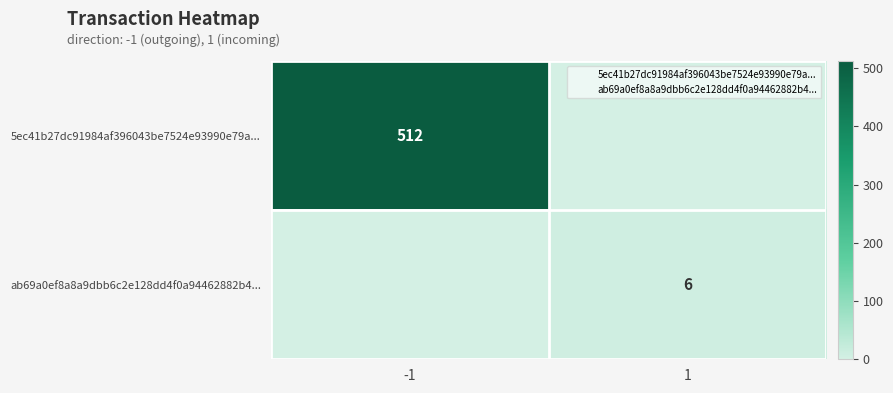

True or false: ab69a0ef8a8a9dbb6c2e128dd4f0a94462882b4... has a value of 9 at 1.

False